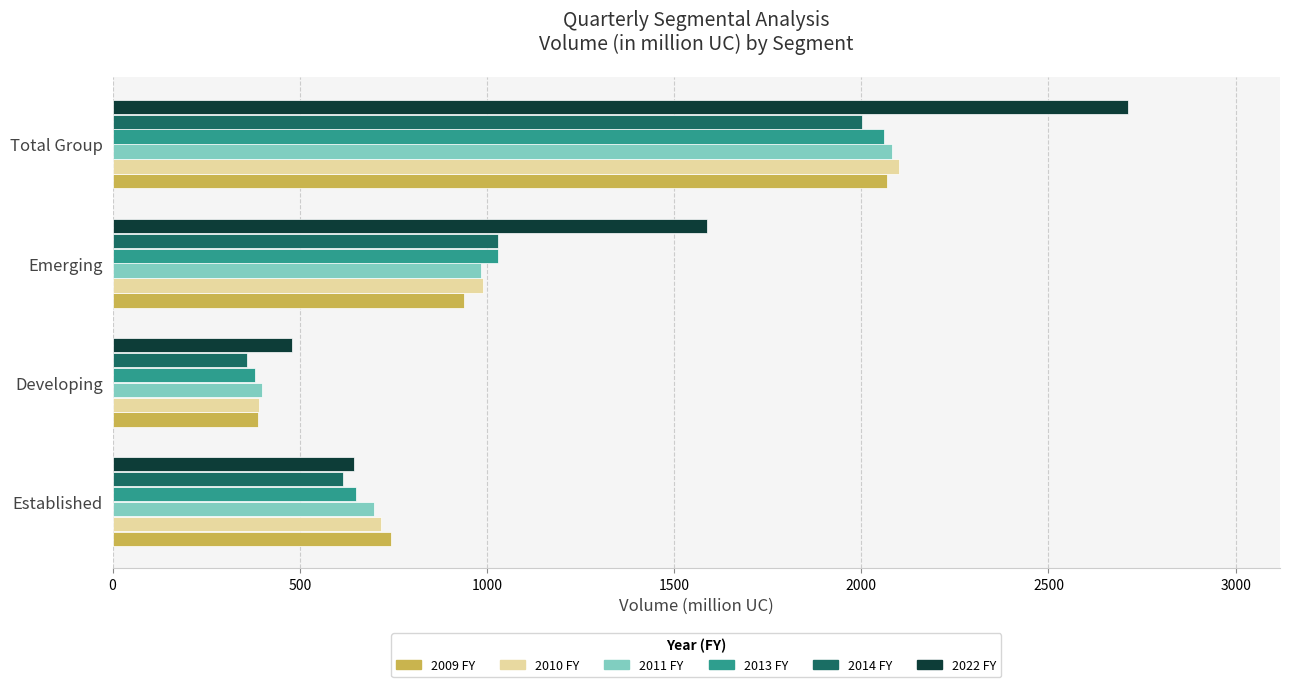

What is the total value across all series at Emerging?

6559.5